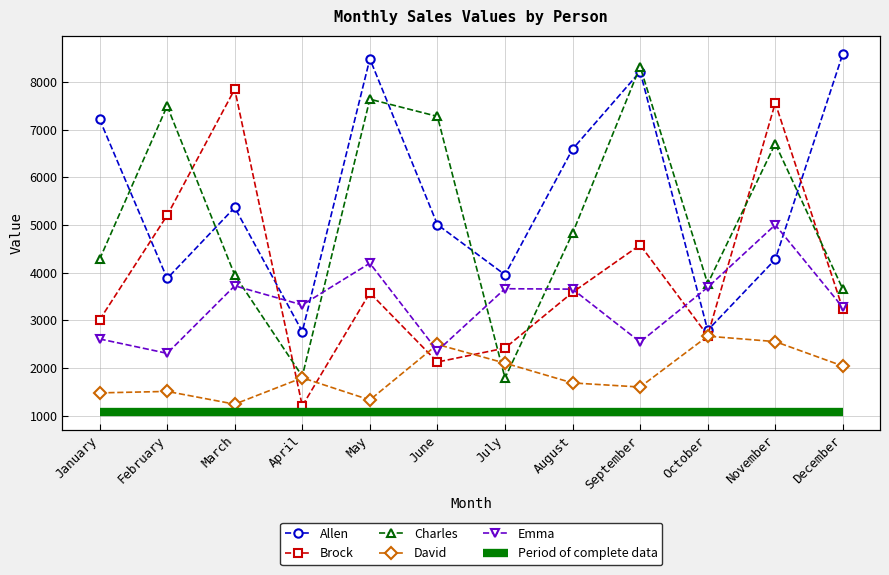

How many times do Charles and Brock cross each other?

6